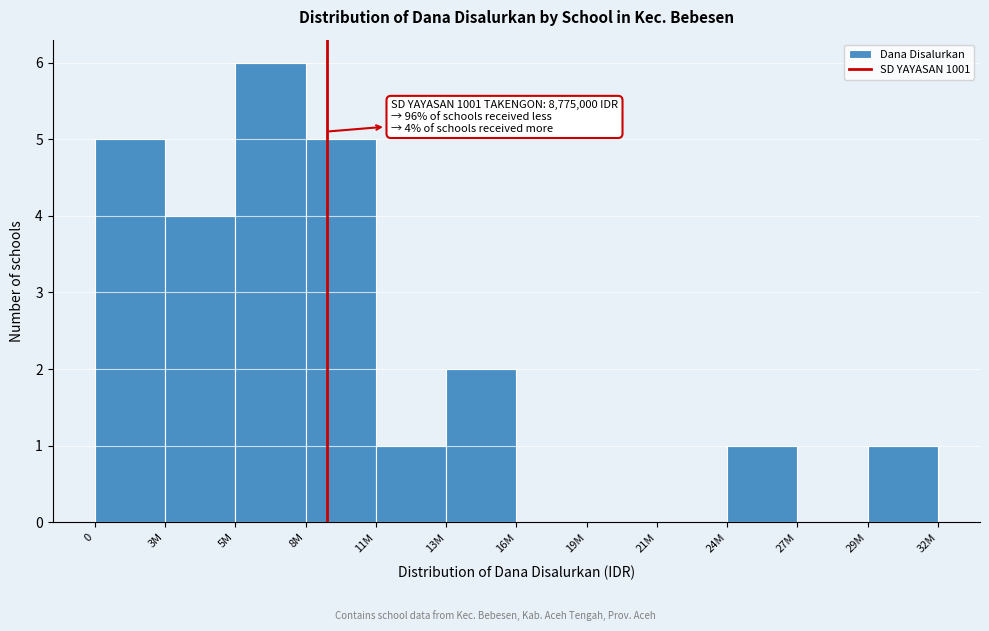

Reading right to left, extract all data points from this chart.

29M=1	27M=0	24M=1	21M=0	19M=0	16M=0	13M=2	11M=1	8M=5	5M=6	3M=4	0=5